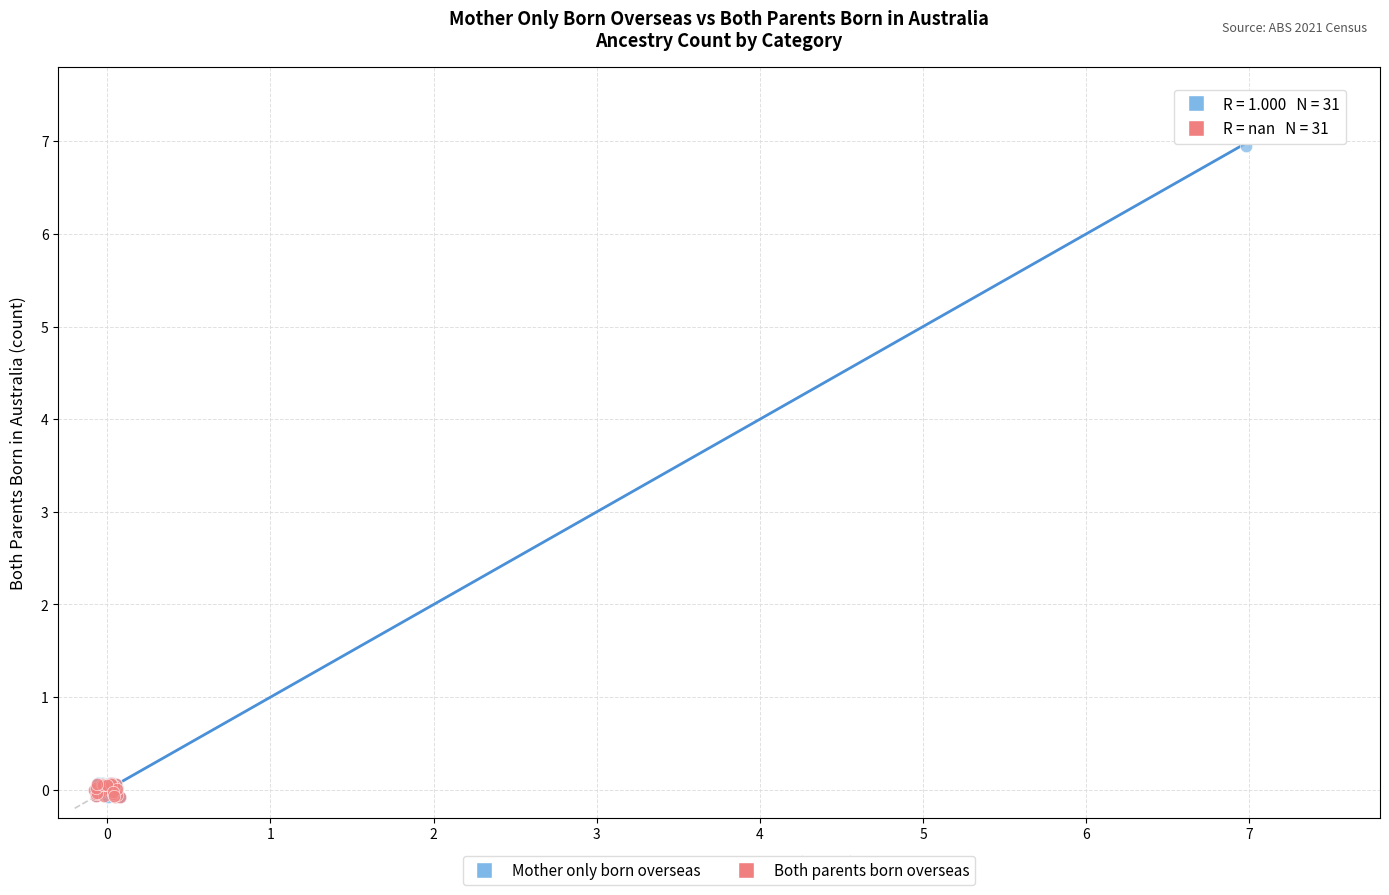

Which series reaches the maximum Y coordinate?

Mother only born overseas